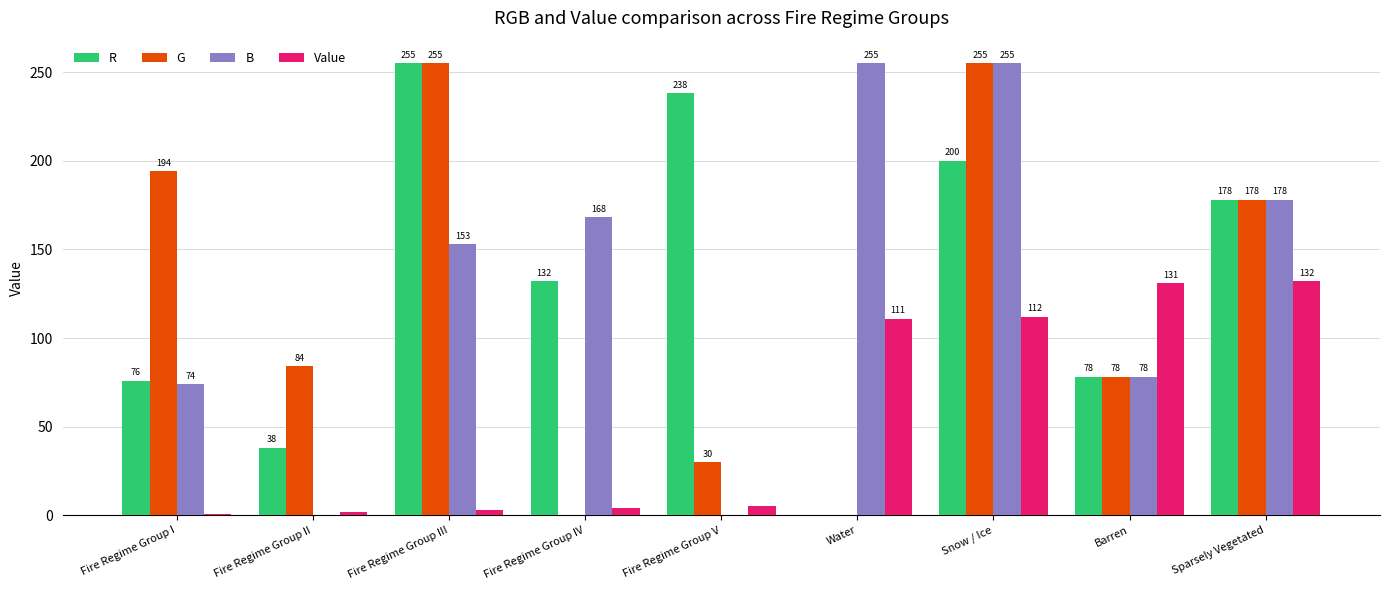

What is the total value across all series at Sparsely Vegetated?

666